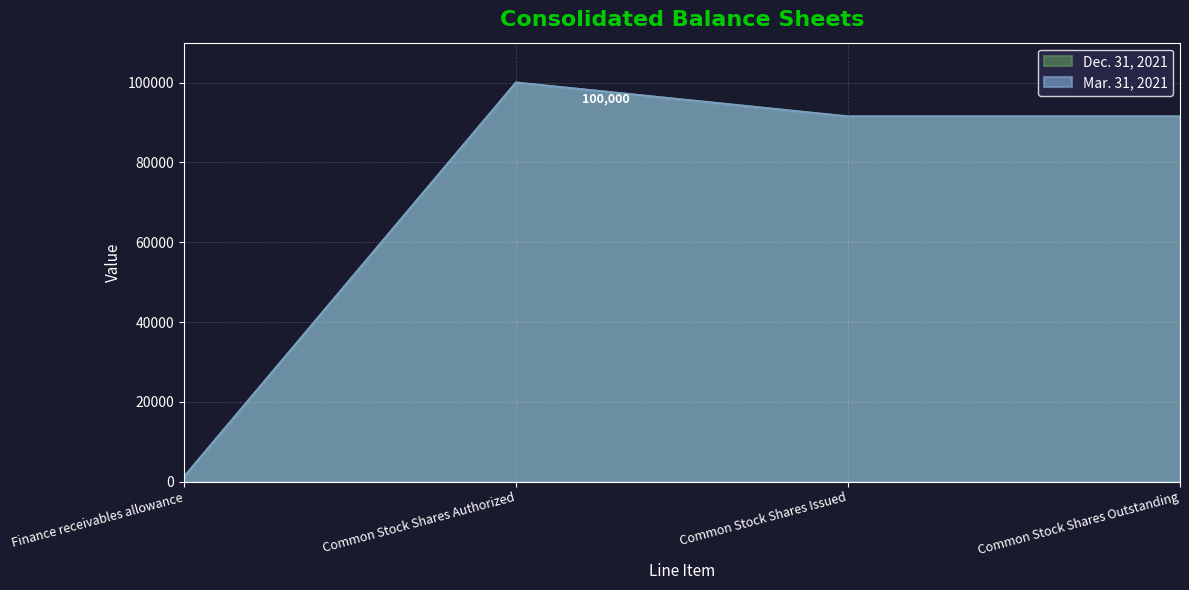

The value of Dec. 31, 2021 at Common Stock Shares Authorized is 100000. True or false?

True